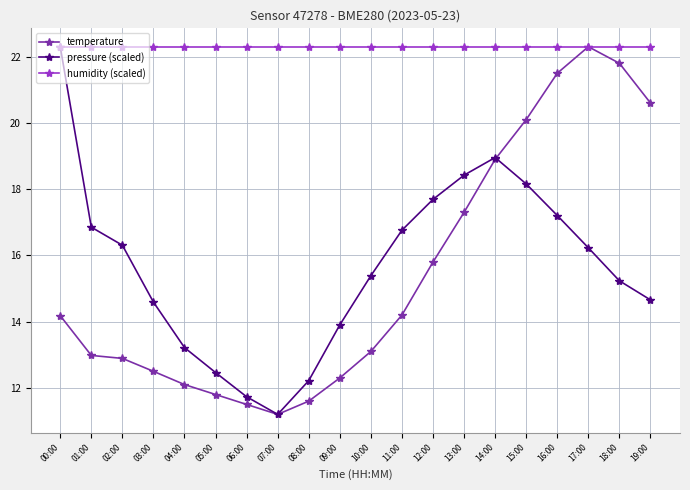

What are all the series names shown in the legend?

temperature, pressure (scaled), humidity (scaled)